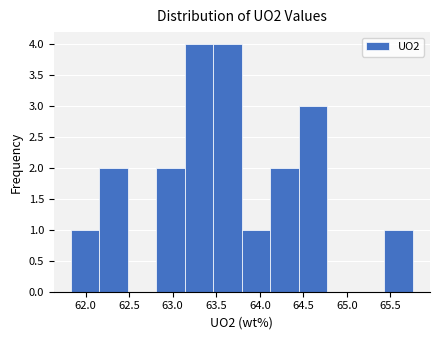

How tall is the bar that spans 65.45 to 65.75 on the x-axis? Neither the bar edges nor the heights are printed on the chart, so give them approximately, as read against the axes.

1